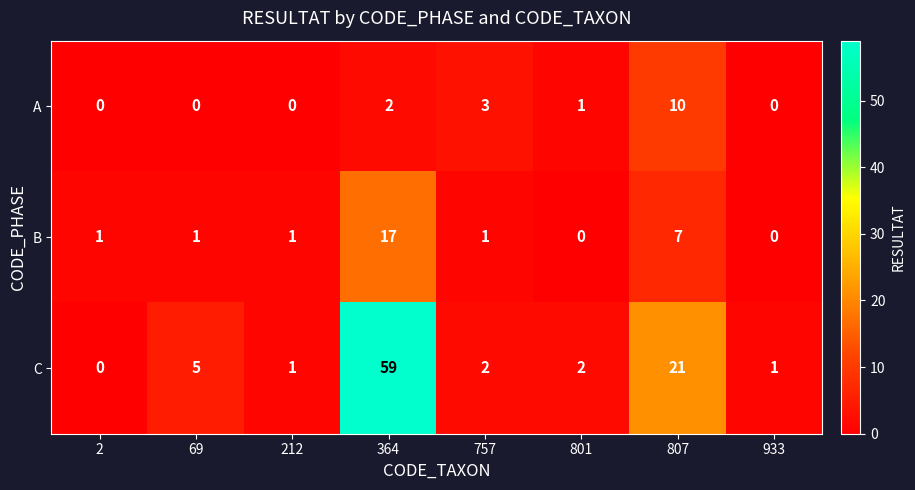

Between 757 and 933, which series saw the biggest shift?

A